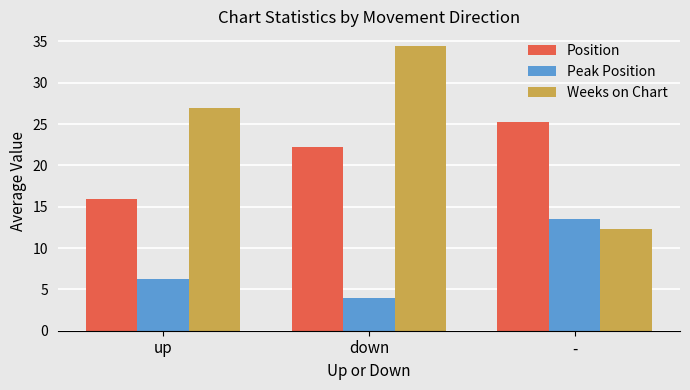

At which label does Peak Position reach its peak?

-